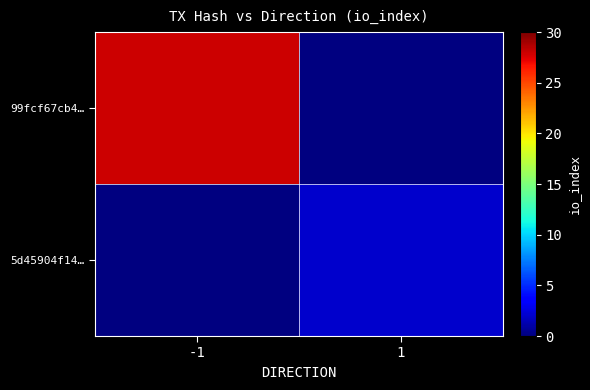

The value of 99fcf67cb4… at -1 is 28.0. True or false?

True